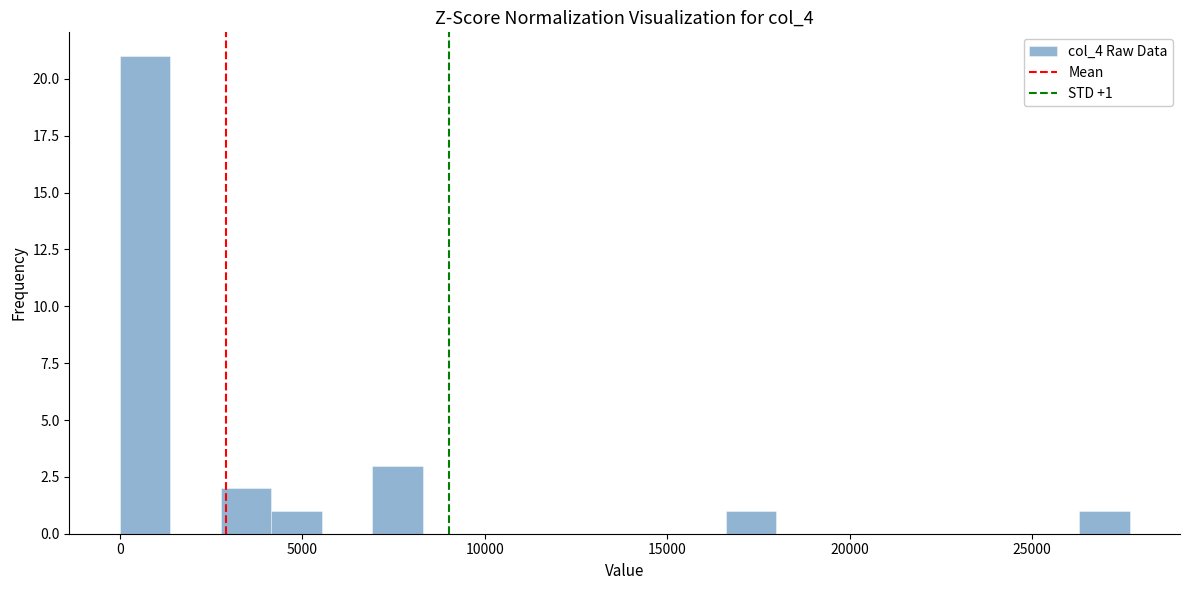

Around what value on the x-axis is the tallest bar? Give the approximate position of its centre, as read against the axis.

500